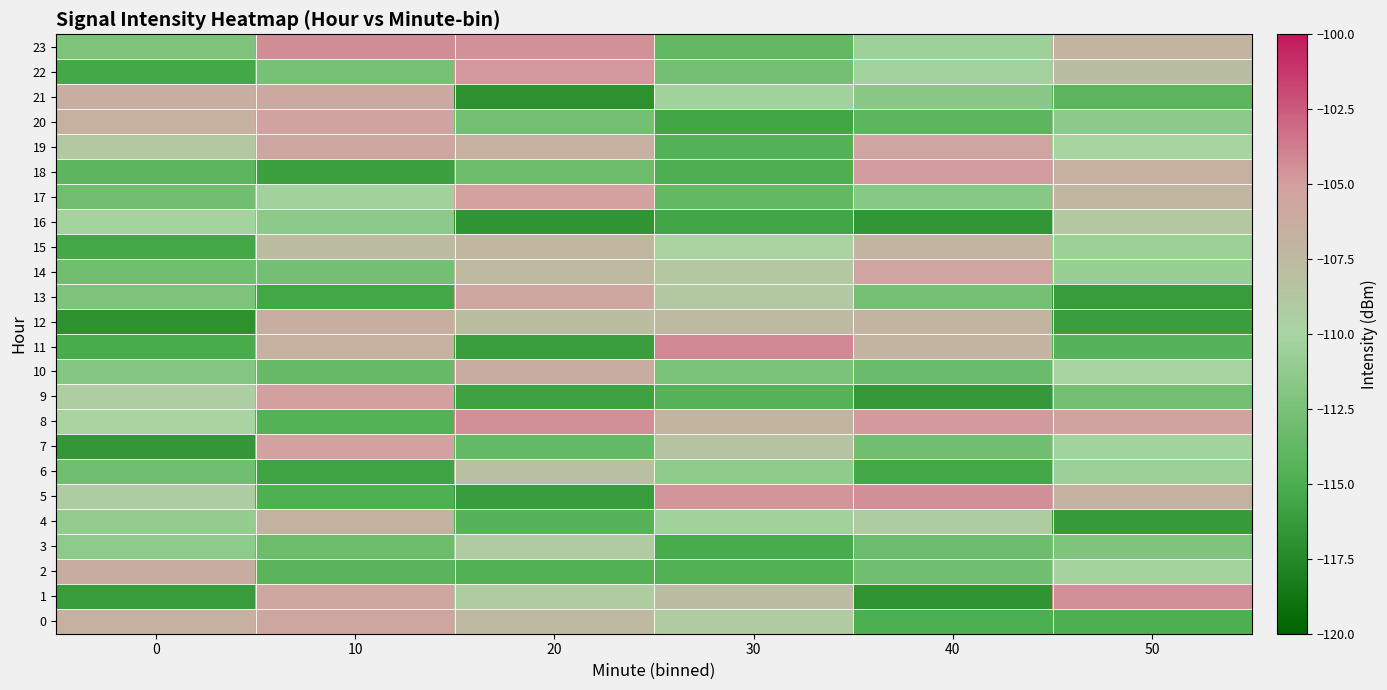

What is the spread (max minus min) of values at 50?

12.0